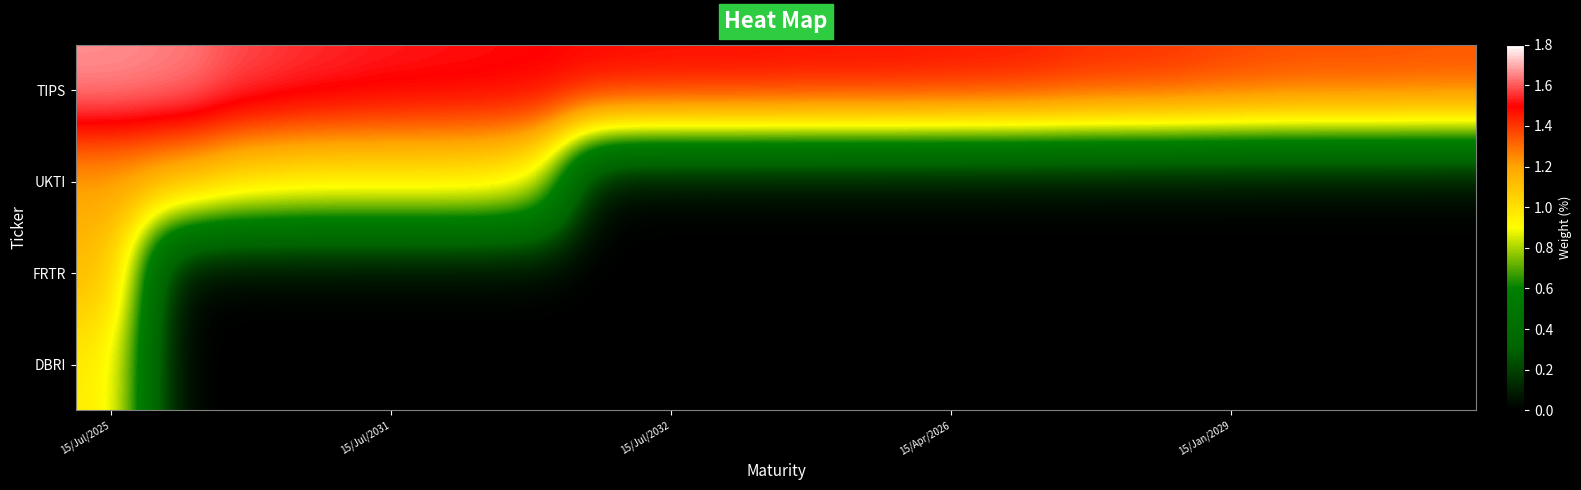

Which series has the largest total across all categories?

TIPS